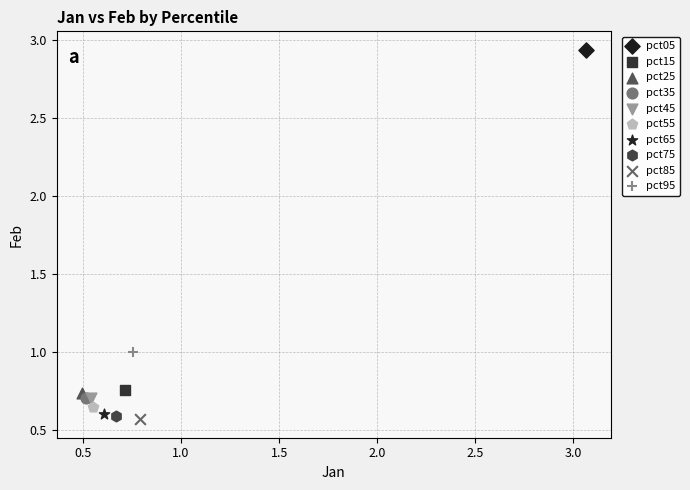

Which series reaches the maximum Y coordinate?

pct05